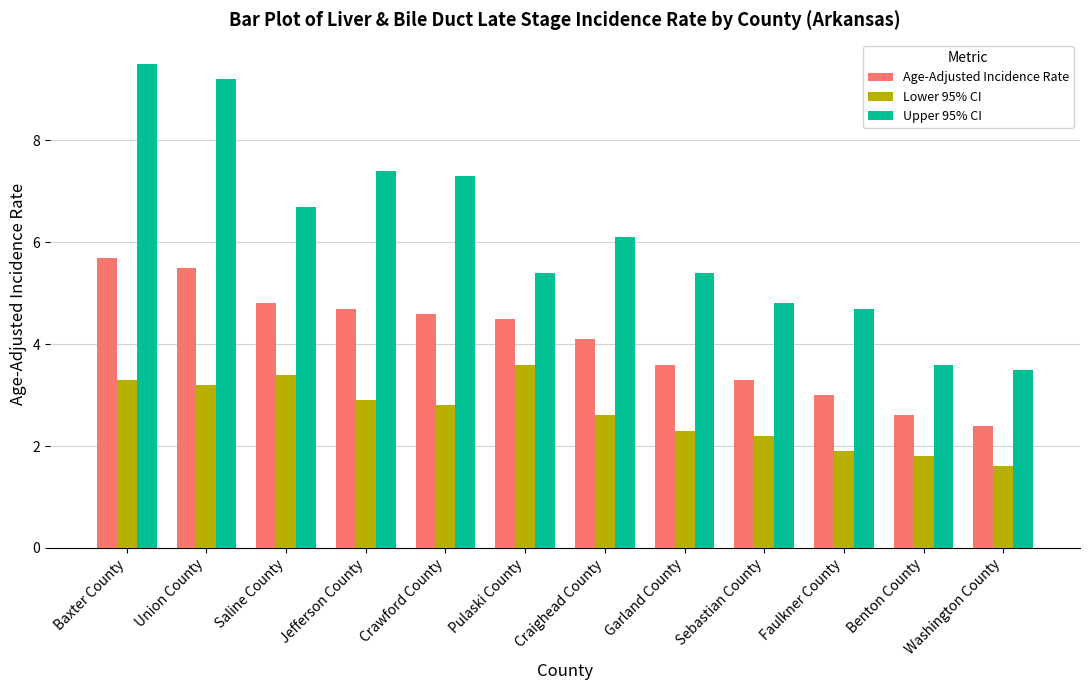

Read the Upper 95% CI value at Crawford County.

7.3